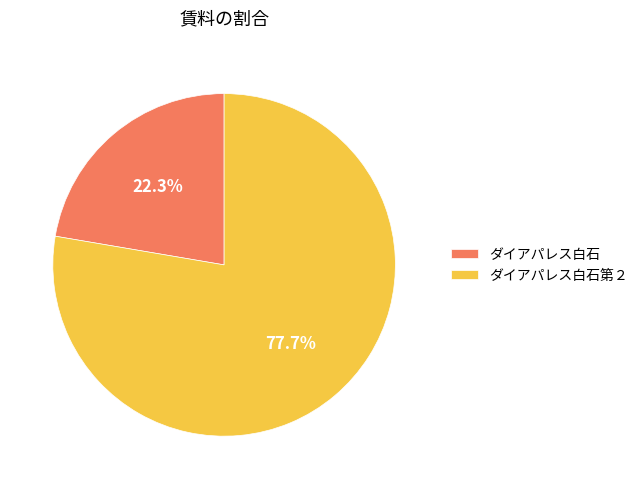

Which has a higher value, ダイアパレス白石 or ダイアパレス白石第２?

ダイアパレス白石第２